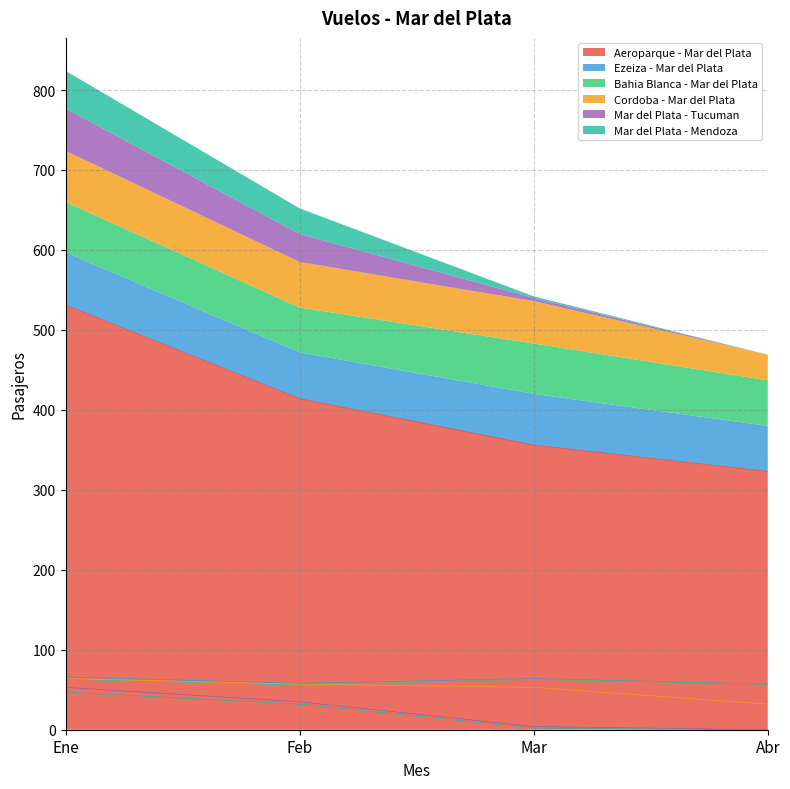

Rank the categories by Bahia Blanca - Mar del Plata value from highest to lowest.

Ene, Mar, Abr, Feb